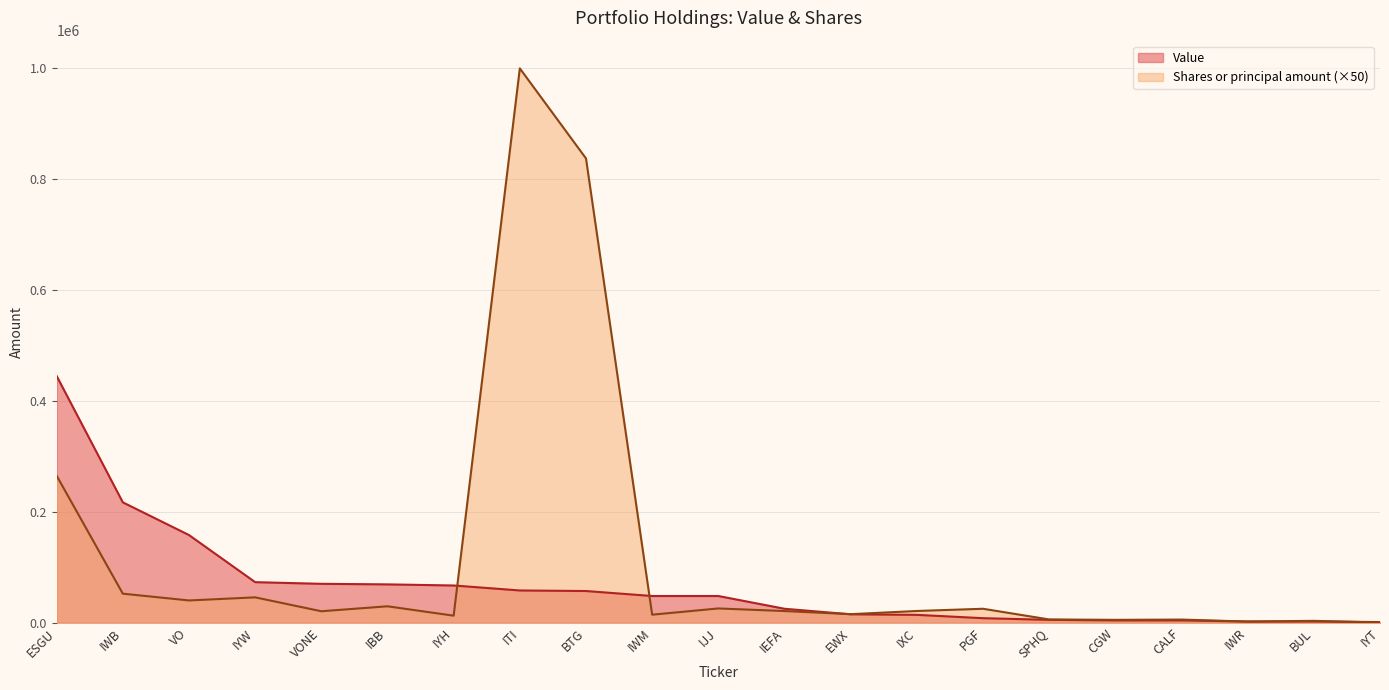

How many data points in Value are less than 48000?

10